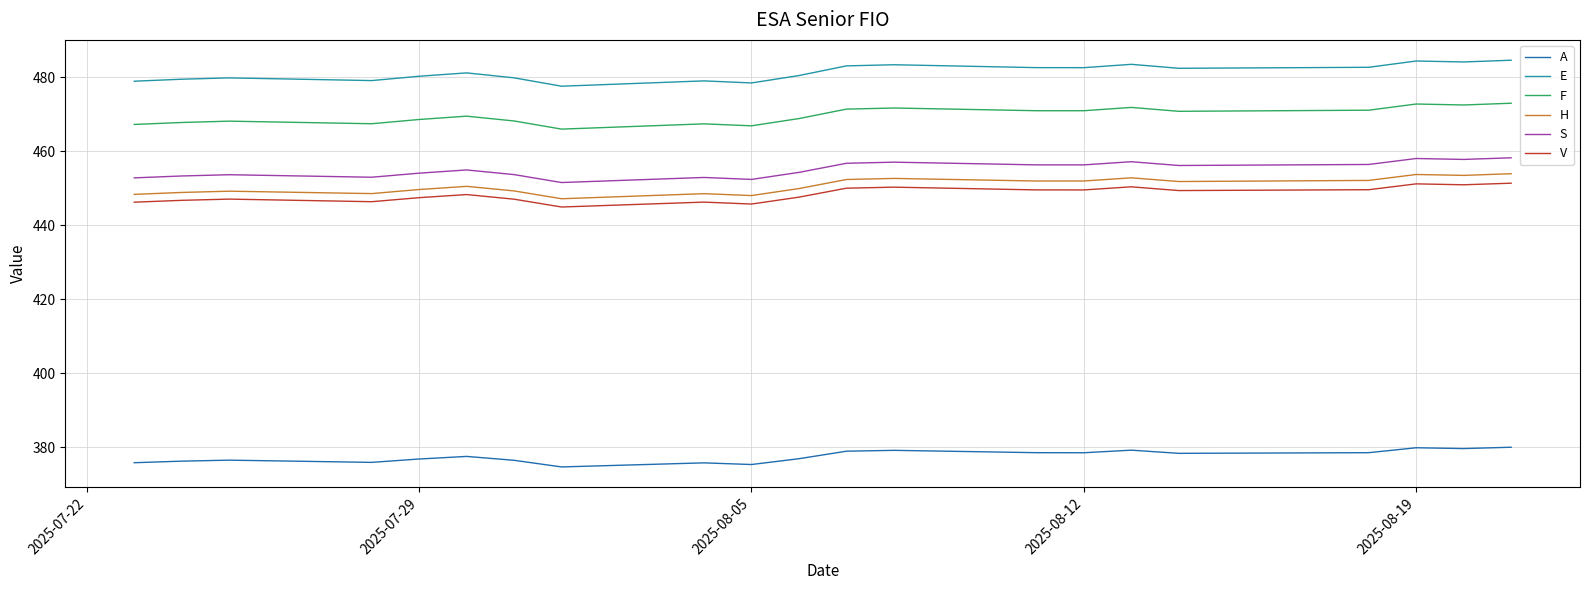

Which series has the largest total across all categories?

E